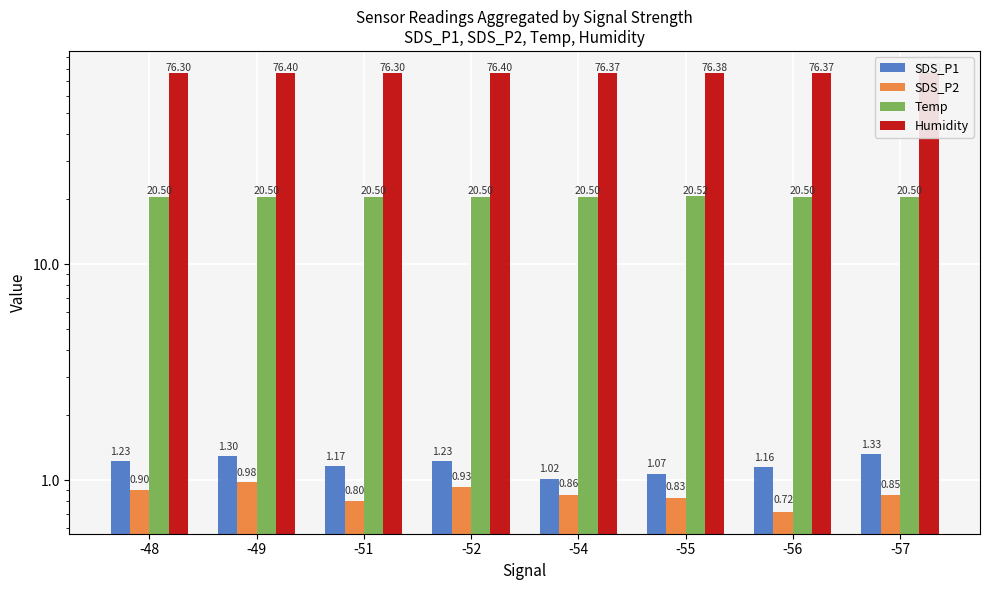

At which category does the chart reach its peak across all series?

-49